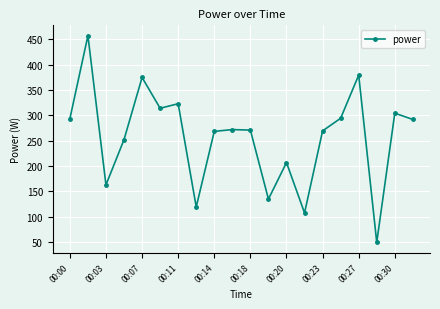

What is the difference between the maximum and minimum values?

407.4